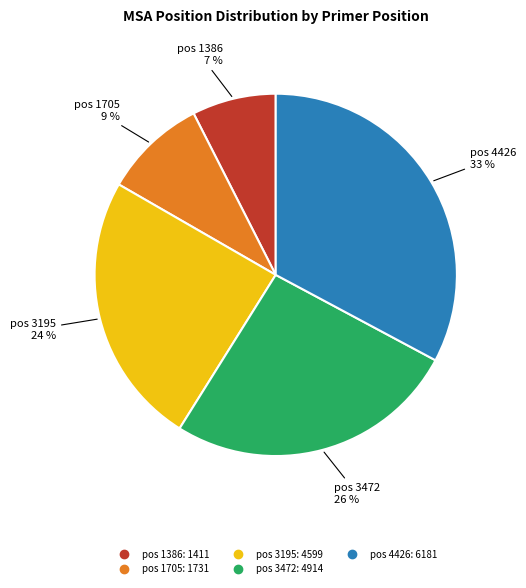

Does any single category account for the majority?

No